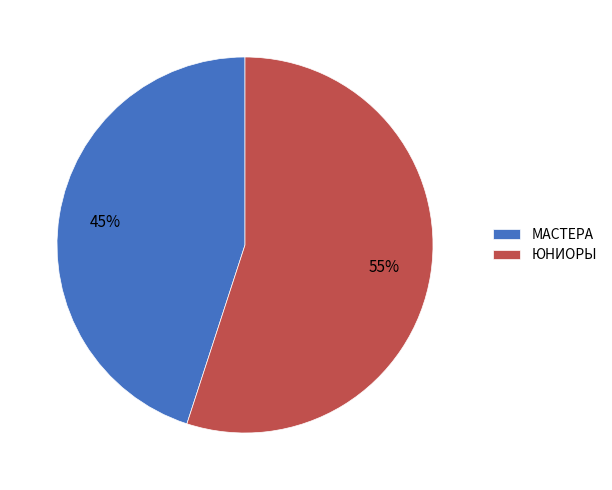

To the nearest percent, what is the average slice percentage?

50%